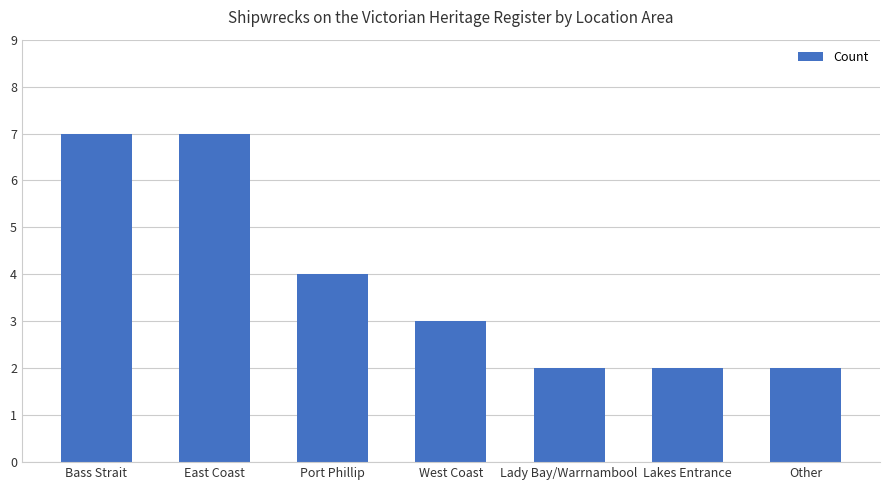

What is the difference between the maximum and second lowest values?

5